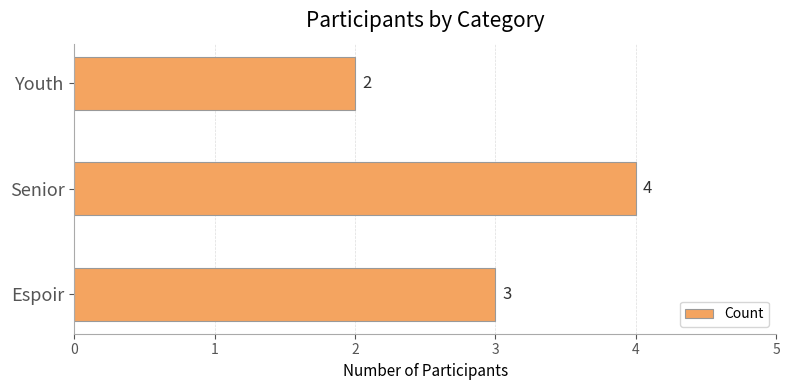

What is the ratio of the value at Senior to the value at Youth?

2.0